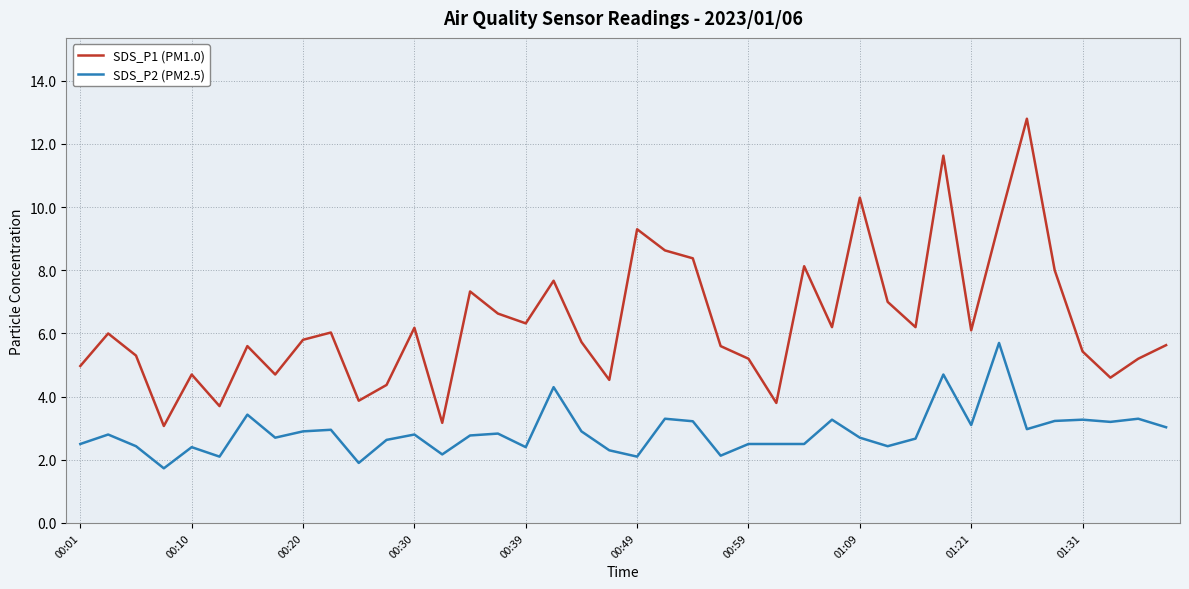

Rank the series by their maximum value, from highest to lowest.

SDS_P1 (PM1.0), SDS_P2 (PM2.5)